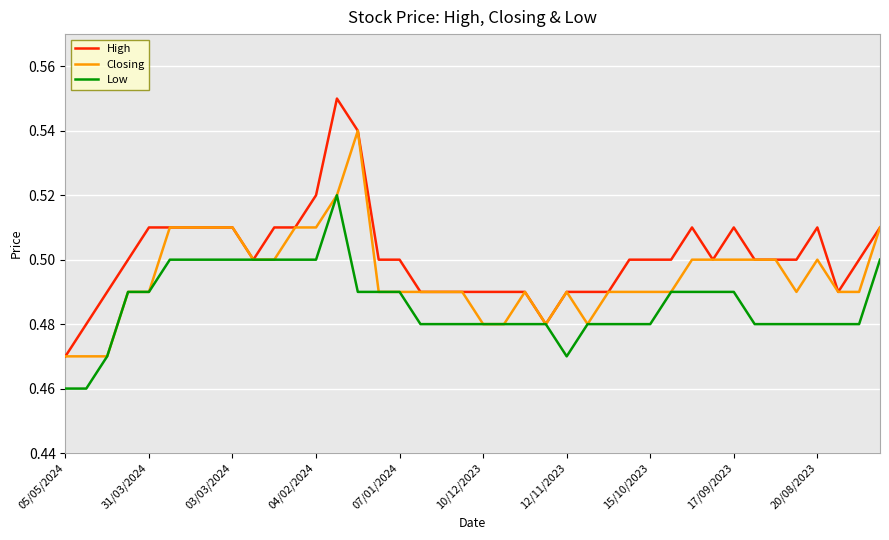

Which series has the largest total across all categories?

High